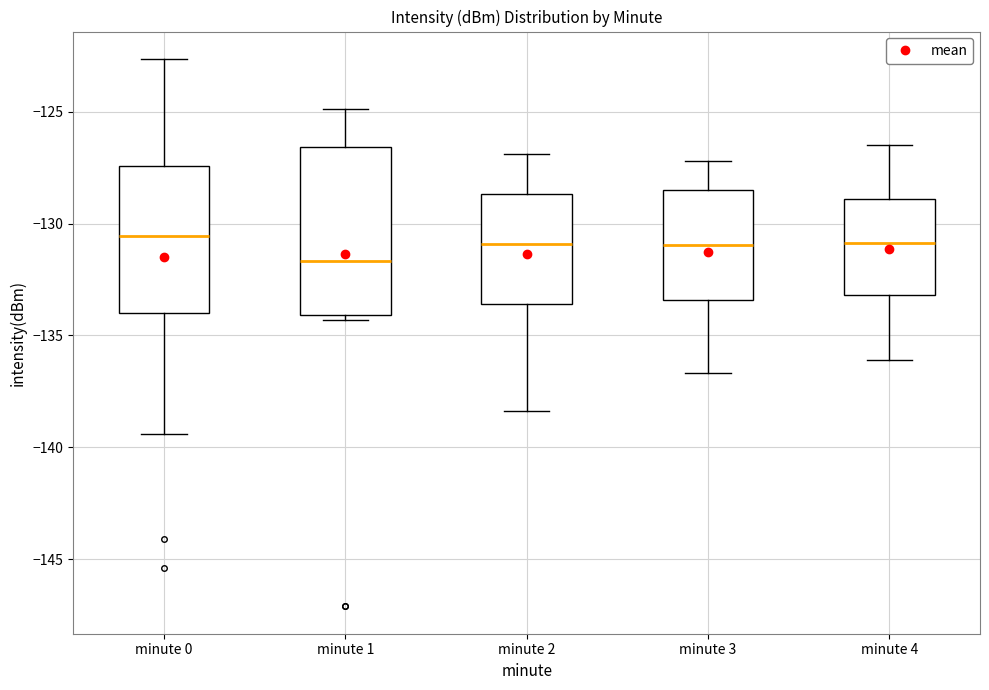

Where does the lower whisker of the box for minute 0 end on the y-axis? The values are not printed on the chart, so give them approximately, as read against the axis.

-139.5